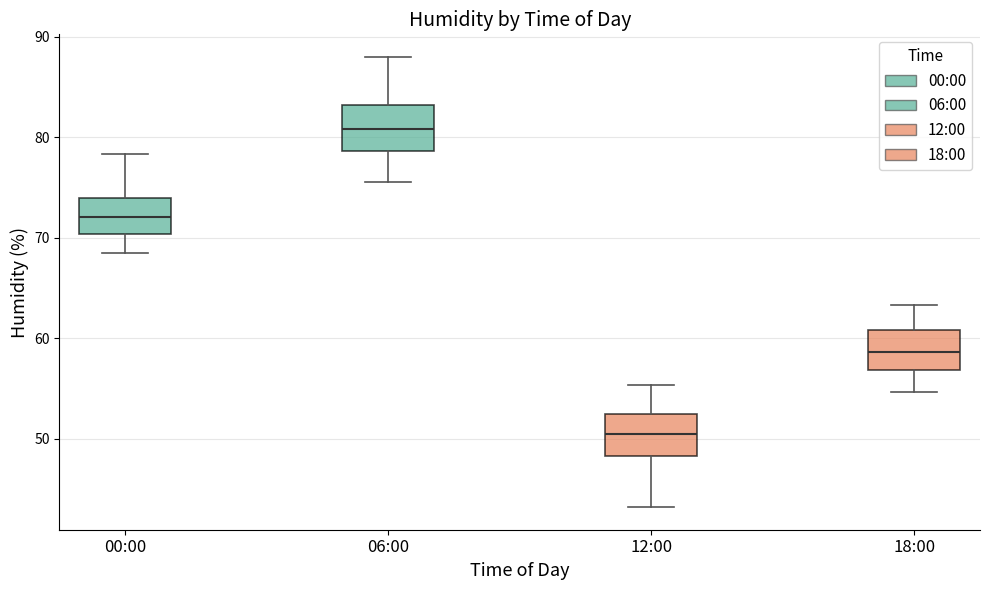

Which box has the lowest median line?

12:00